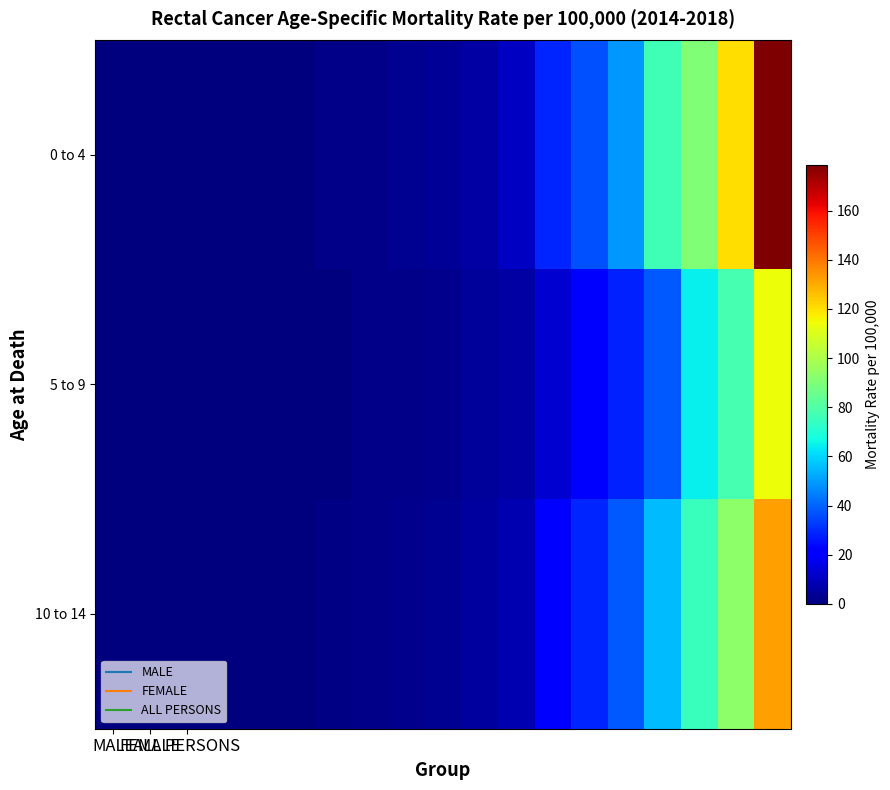

At which category is the sum across all series the highest?

18